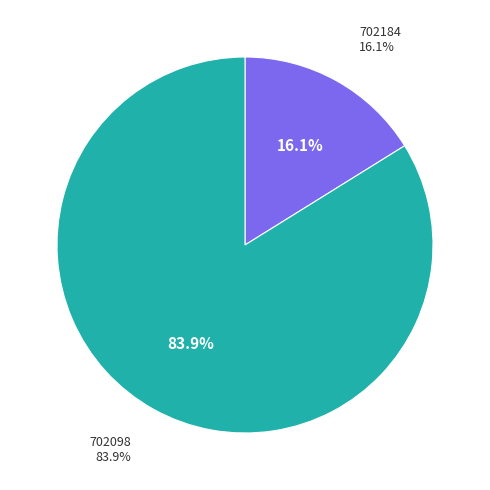

Which slice represents more than half of the pie?

702098